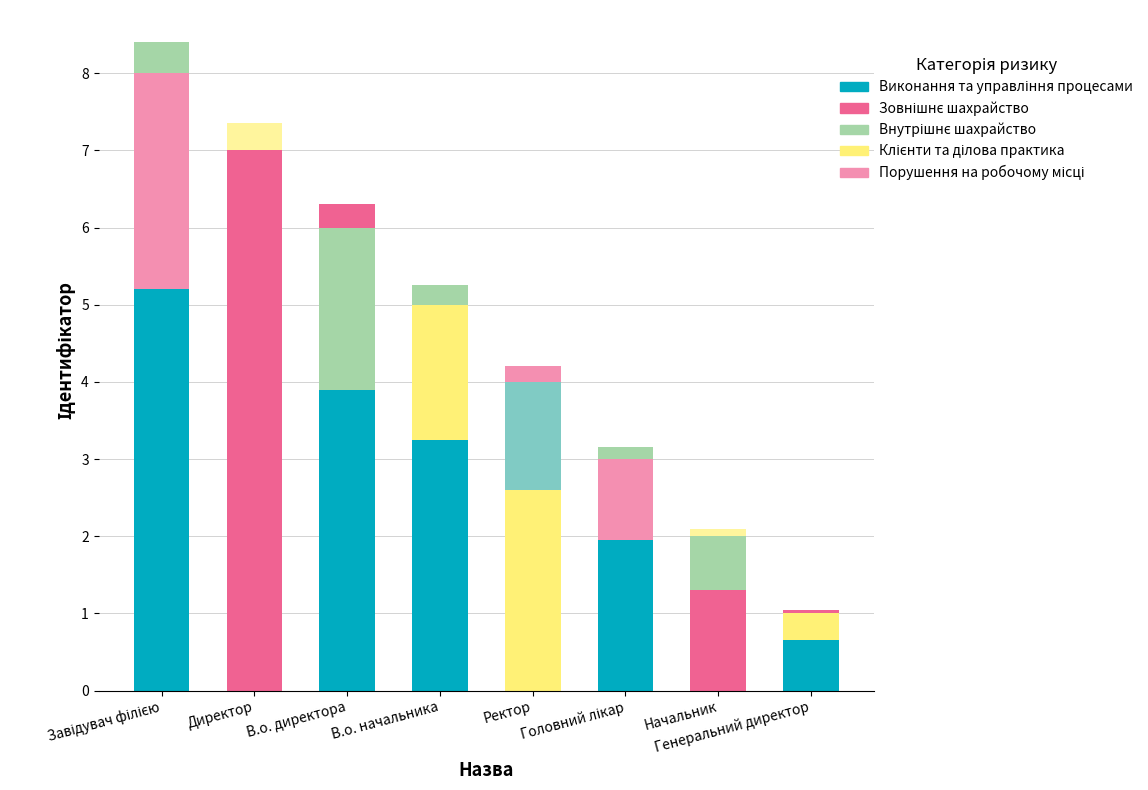

The Внутрішнє шахрайство series shows 0.3 at Директор. True or false?

True